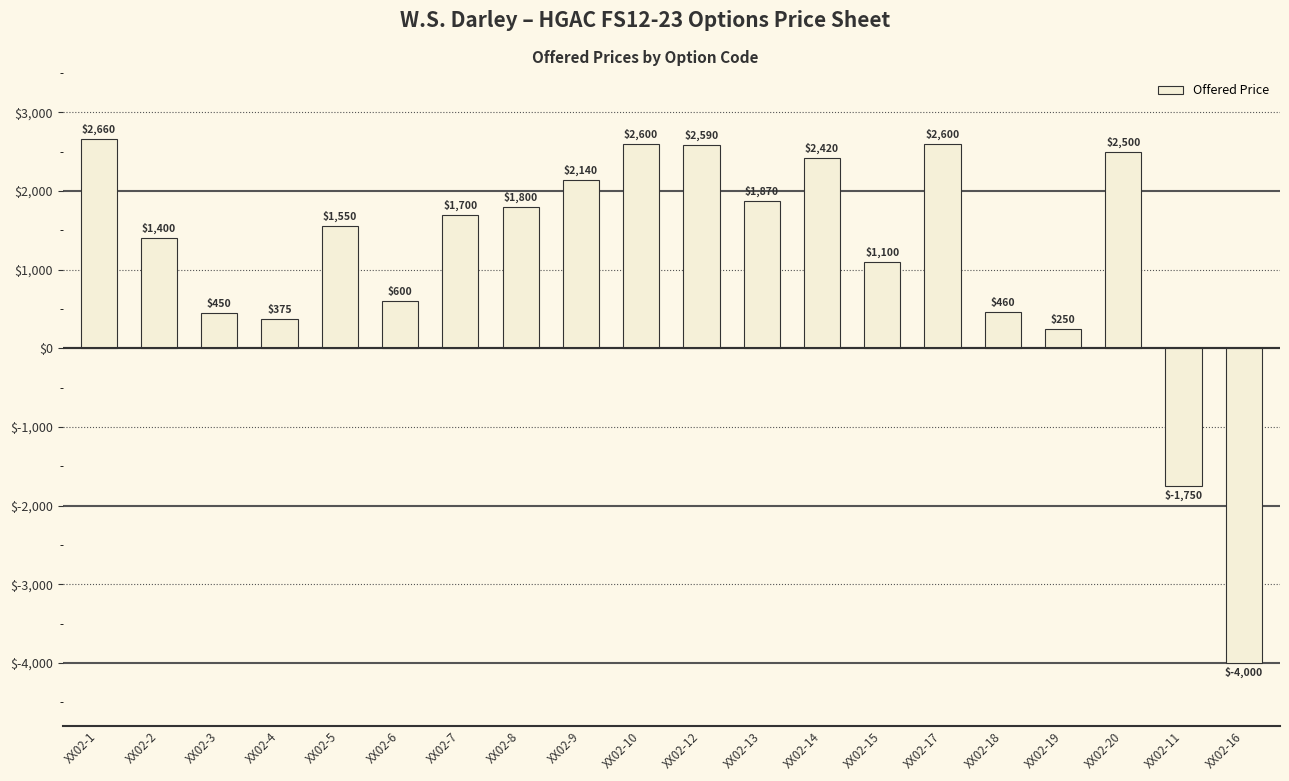

What is the ratio of the value at XX02-13 to the value at XX02-20?

0.7